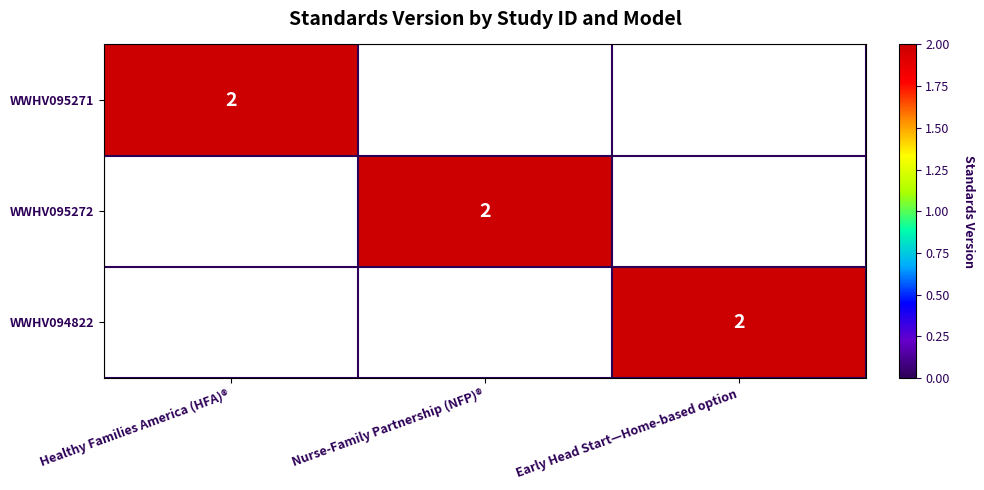

Which category has the lowest value across all series?

Nurse-Family Partnership (NFP)®